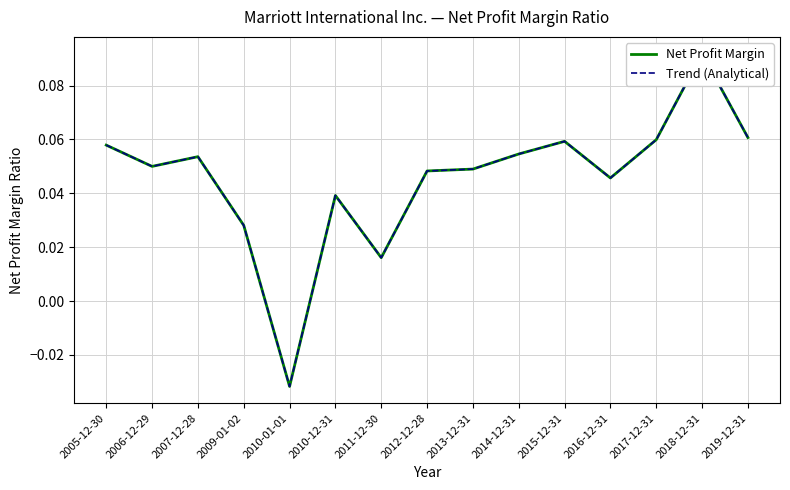

Reading left to right, extract all data points from this chart.

Net Profit Margin: 2005-12-30=0.1	2006-12-29=0.1	2007-12-28=0.1	2009-01-02=0.0	2010-01-01=-0.0	2010-12-31=0.0	2011-12-30=0.0	2012-12-28=0.0	2013-12-31=0.0	2014-12-31=0.1	2015-12-31=0.1	2016-12-31=0.0	2017-12-31=0.1	2018-12-31=0.1	2019-12-31=0.1
Trend (Analytical): 2005-12-30=0.1	2006-12-29=0.1	2007-12-28=0.1	2009-01-02=0.0	2010-01-01=-0.0	2010-12-31=0.0	2011-12-30=0.0	2012-12-28=0.0	2013-12-31=0.0	2014-12-31=0.1	2015-12-31=0.1	2016-12-31=0.0	2017-12-31=0.1	2018-12-31=0.1	2019-12-31=0.1